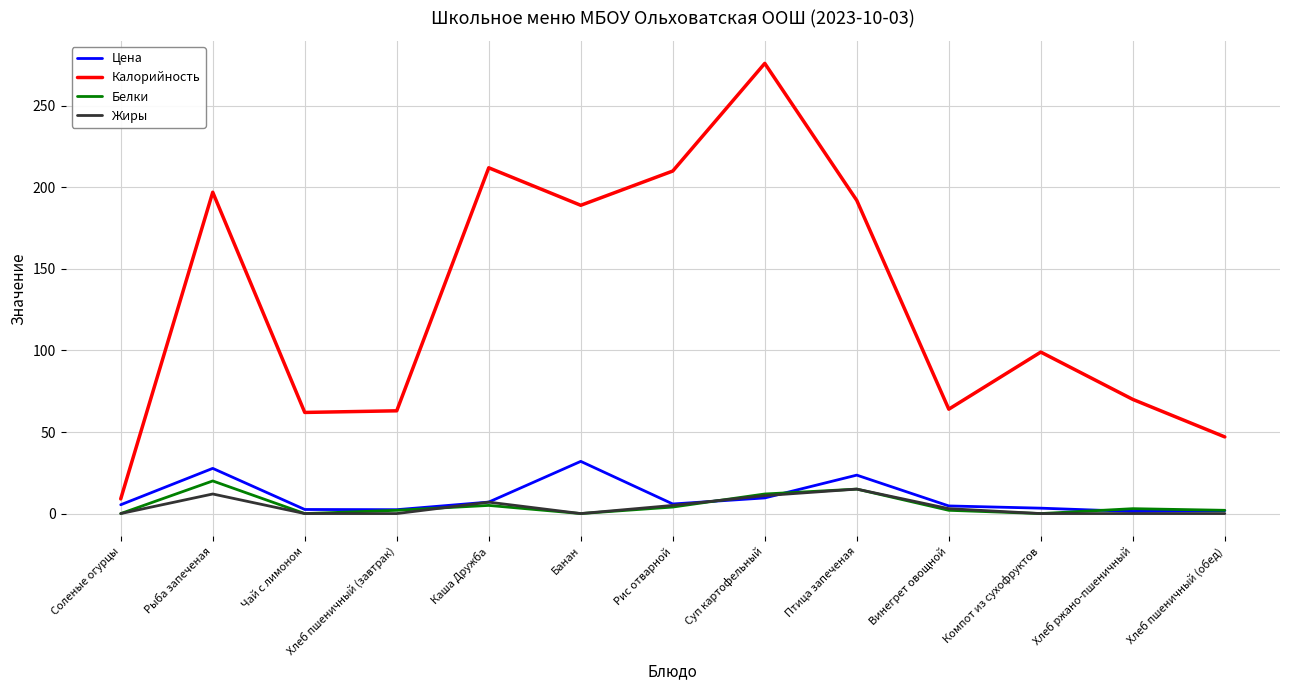

Where is Калорийность nearest to the value 142?

Компот из сухофруктов